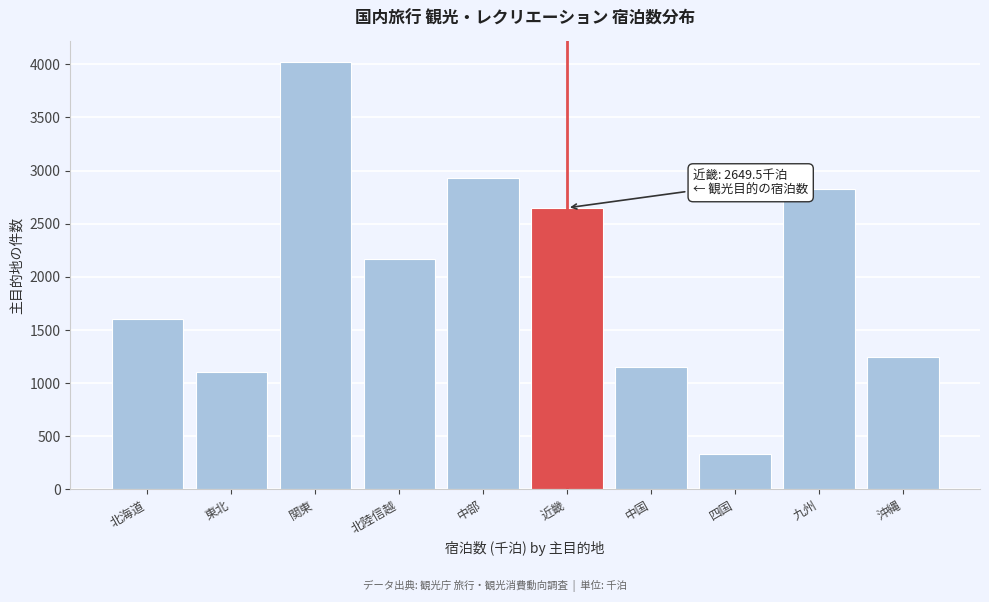

Reading left to right, transcribe all the data shown in this chart.

1606.3	1107.9	4021.1	2170.1	2934.8	2649.5	1150.2	329.6	2826.5	1243.4